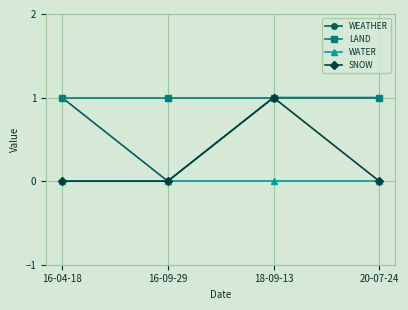

The LAND series shows 1 at 20-07-24. True or false?

True